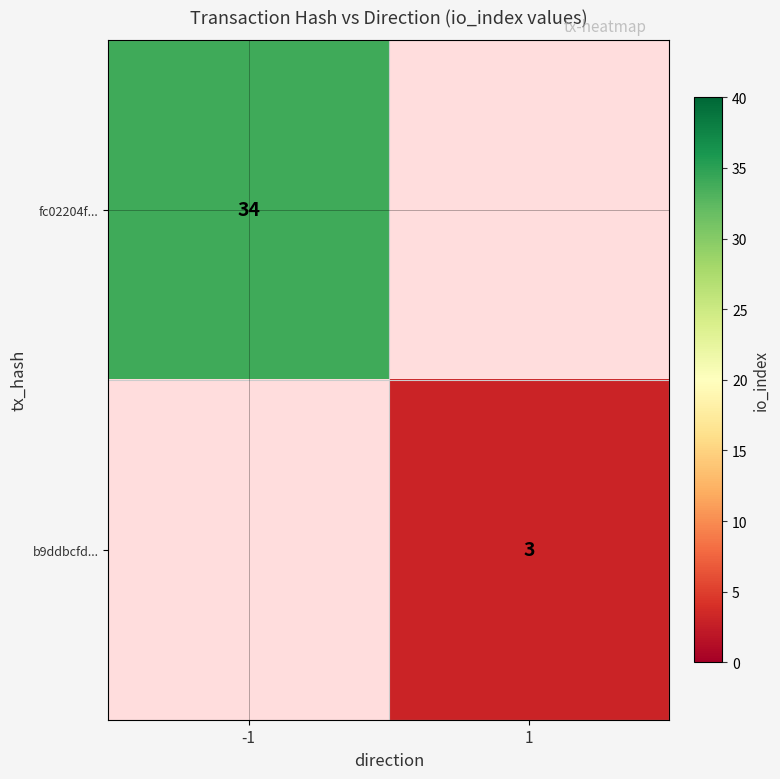

The b9ddbcfd... series shows 5 at 1. True or false?

False